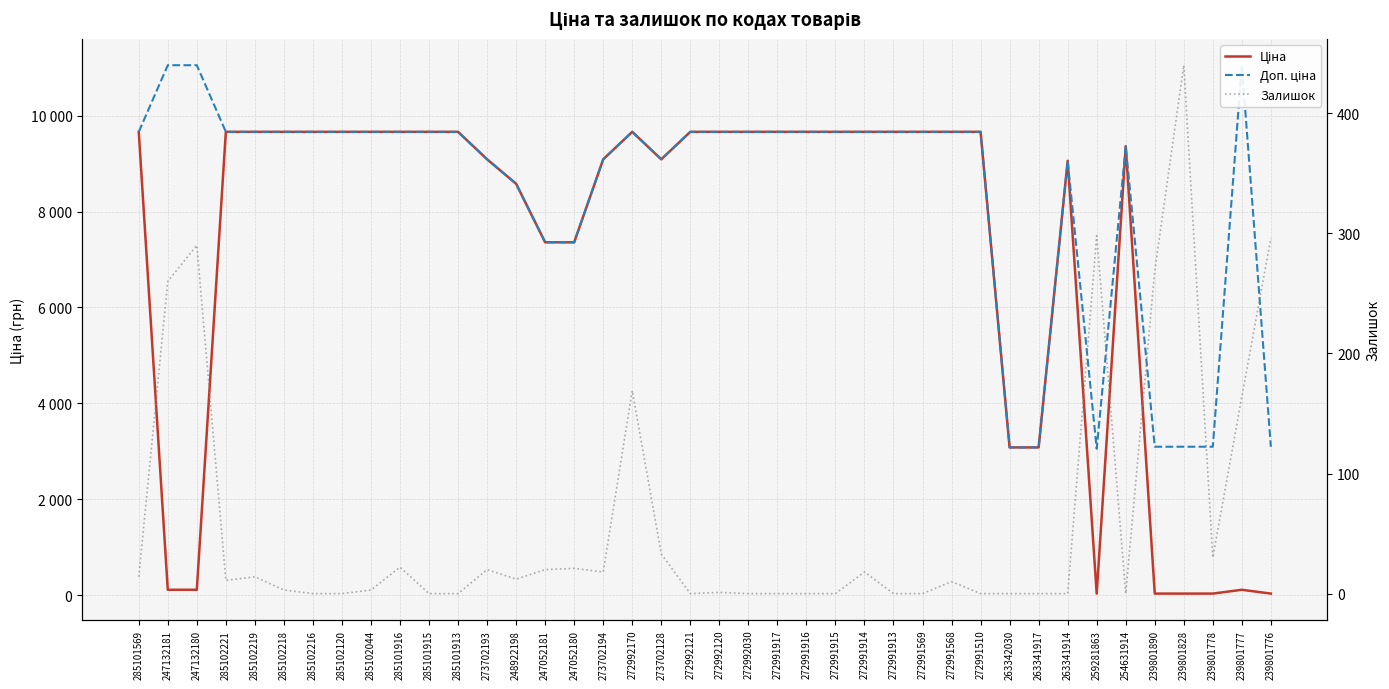

How many lines are shown in the chart?

3